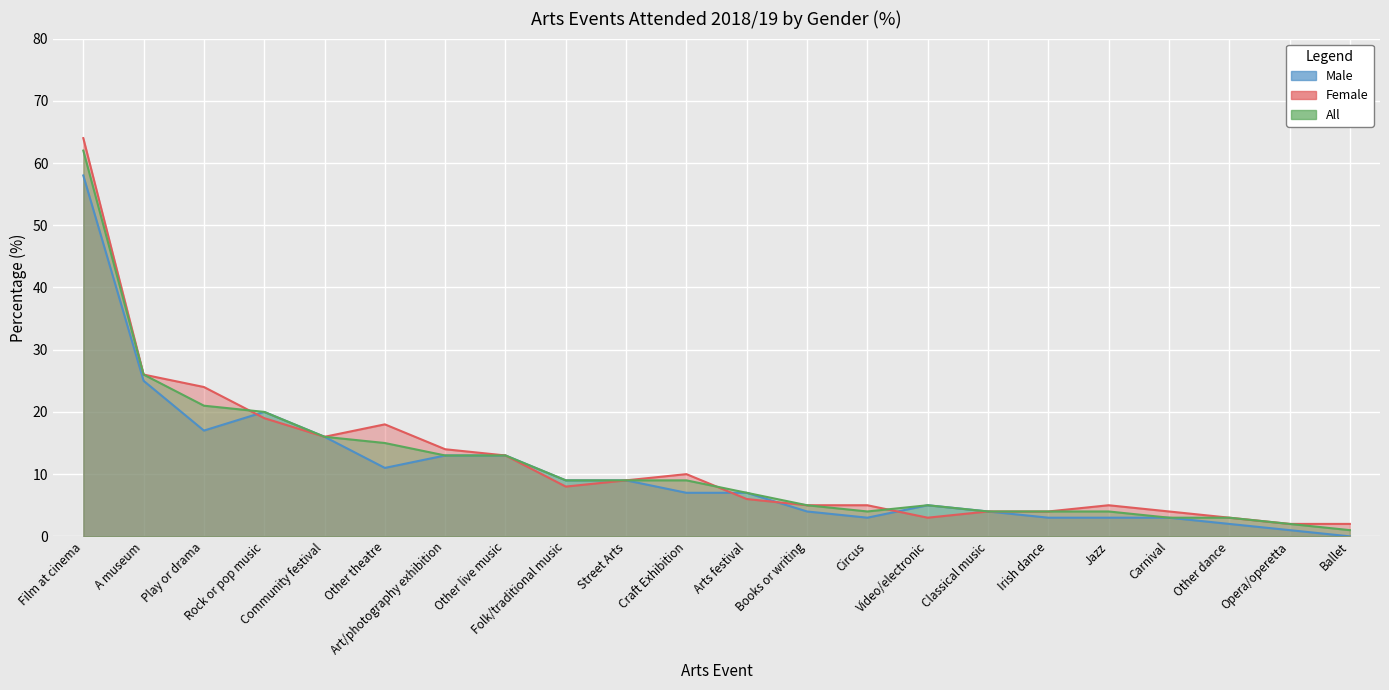

Which label corresponds to the largest value in the chart?

Film at cinema